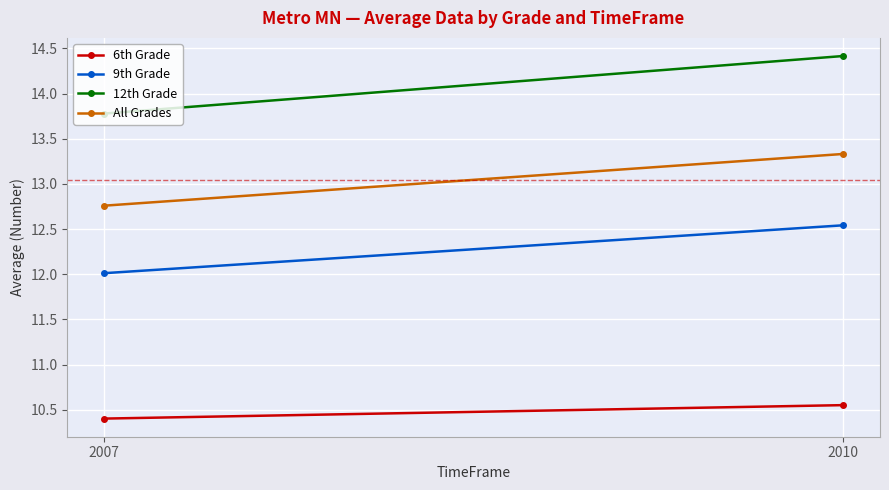

Reading left to right, what are all the values shown in this chart?

6th Grade: 10.4	10.6
9th Grade: 12.0	12.5
12th Grade: 13.8	14.4
All Grades: 12.8	13.3